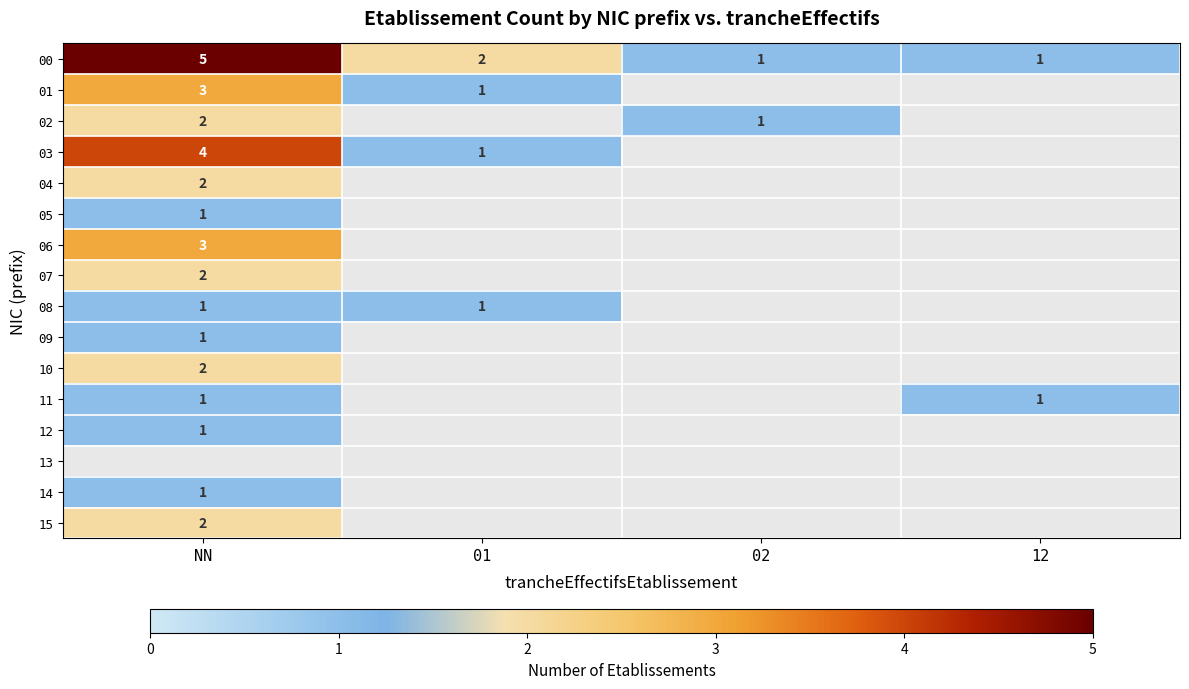

The 09 series shows 1 at NN. True or false?

True